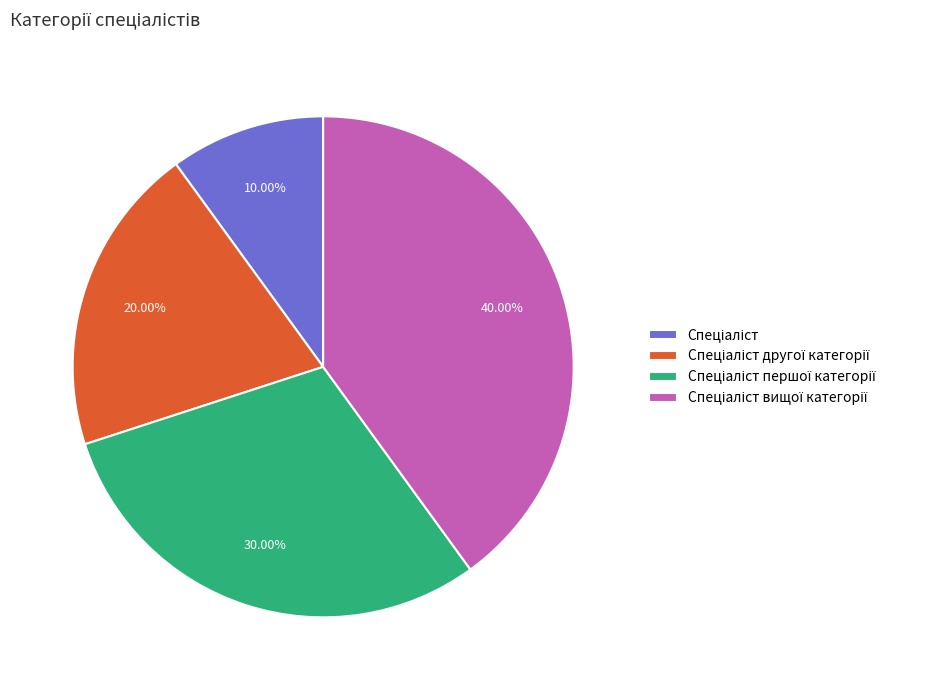

Is there any slice that represents more than half of the pie?

No